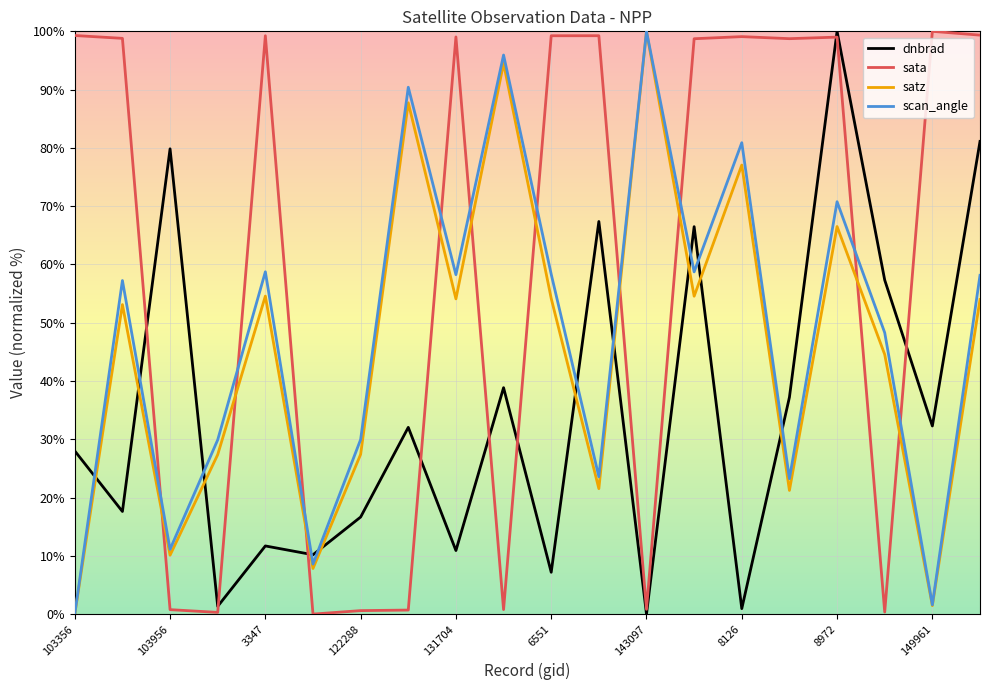

Does the chart have visible grid lines?

Yes